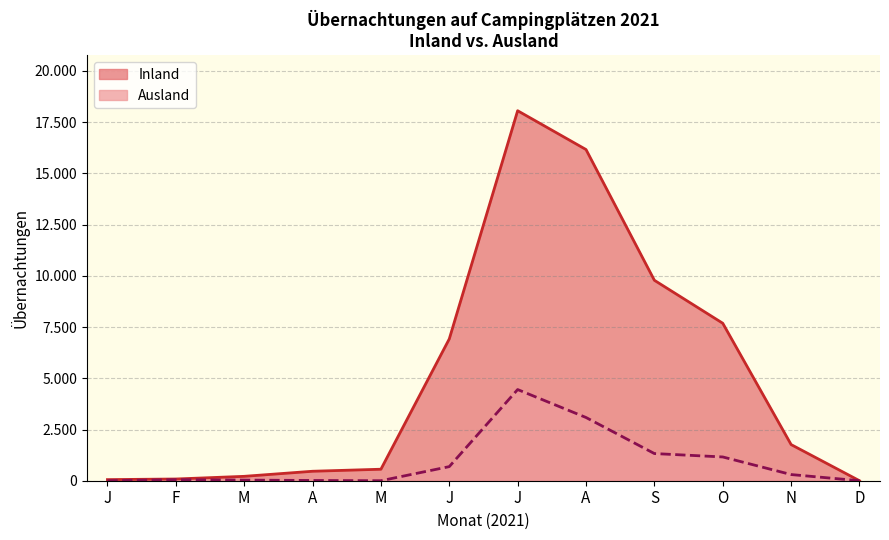

At which category does Ausland reach its first local valley?

M